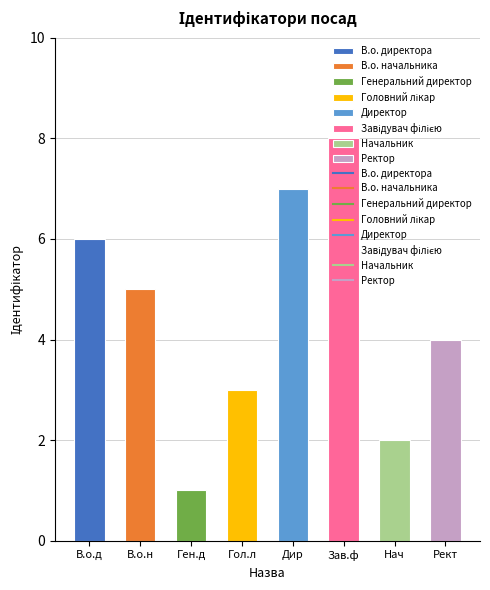

What is the difference between the values at Зав.ф and Гол.л?

5